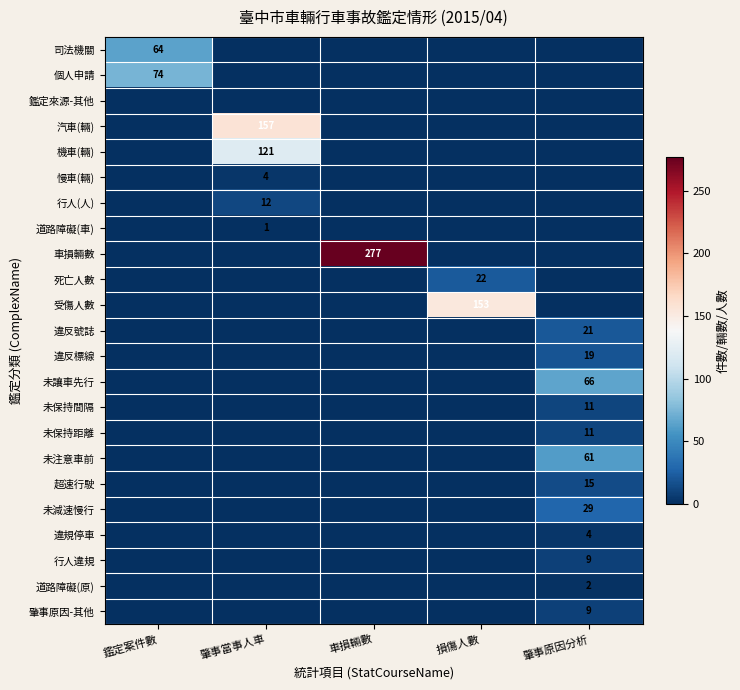

True or false: 未減速慢行 has a value of 29 at 肇事原因分析.

True